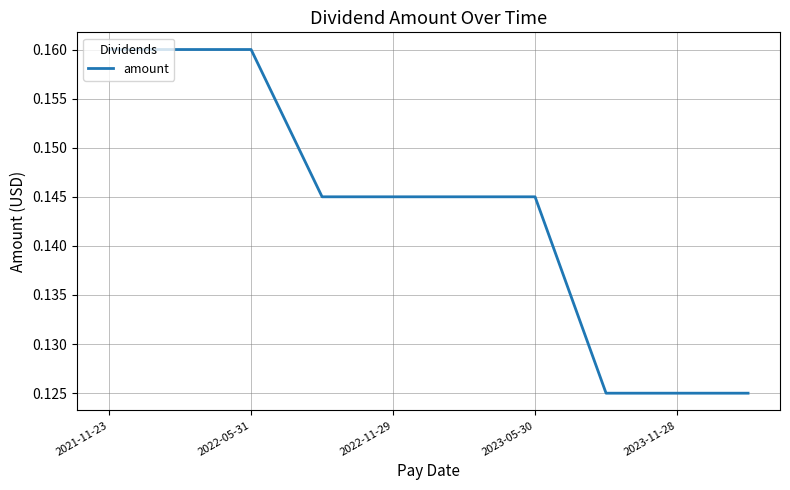

The value at 2021-11-23 is 0.3. True or false?

False